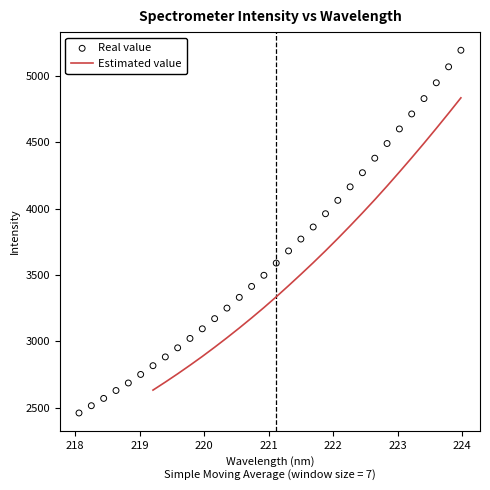

What is the change in value from 222.6447 to 223.5987?

+568.5